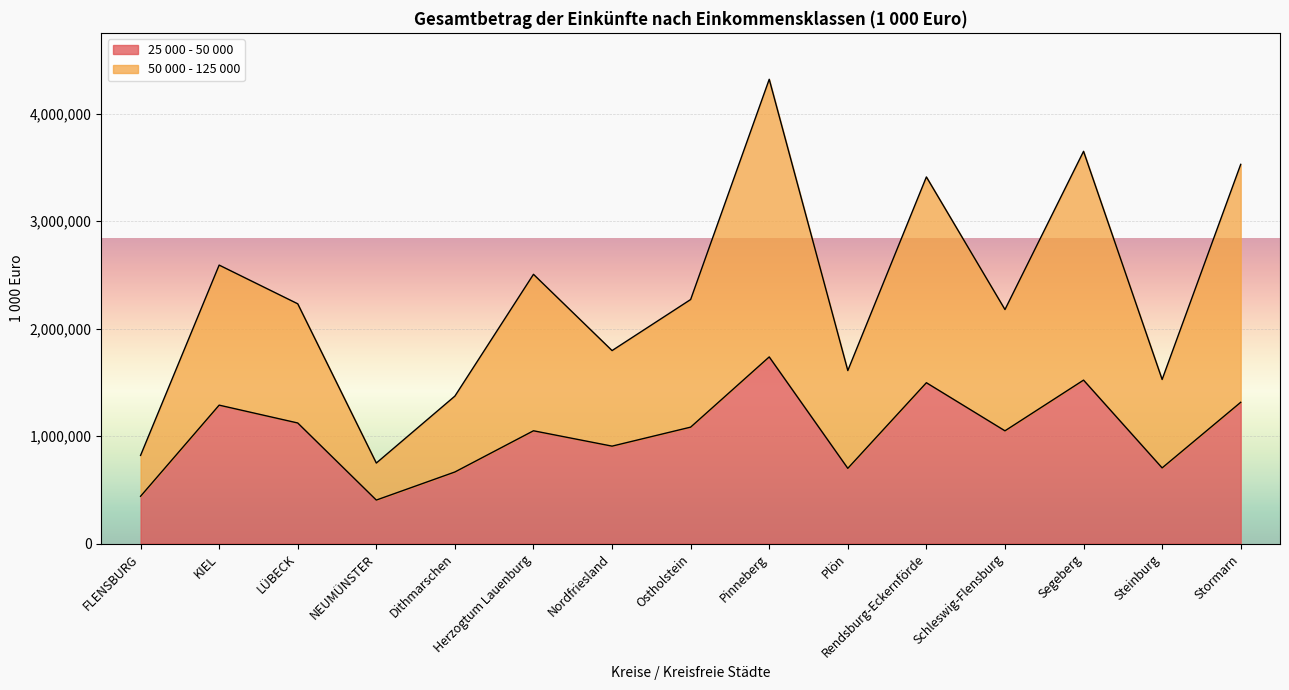

What is the minimum value shown in the chart?

404823